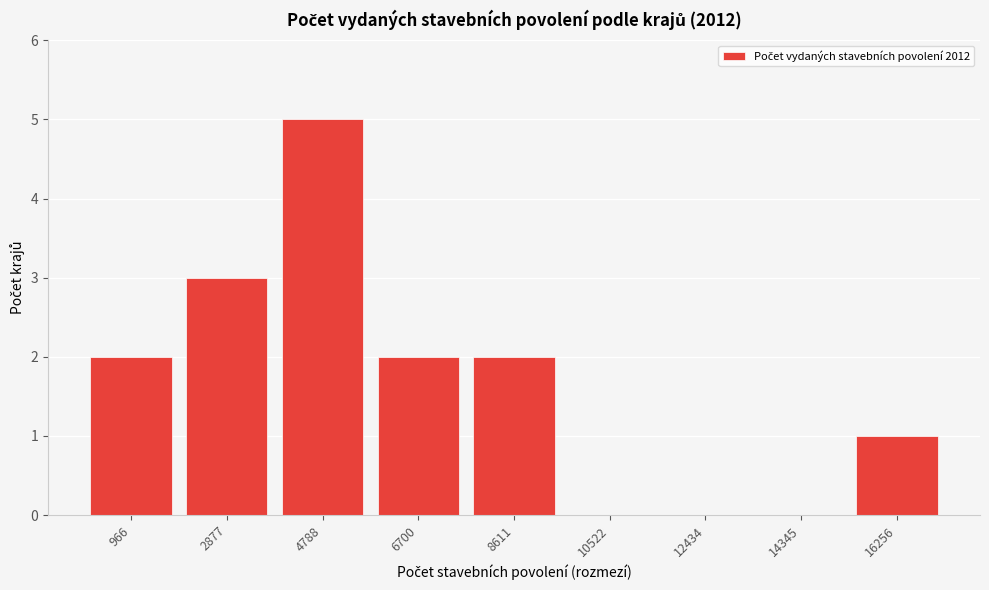

Reading right to left, what are all the values shown in this chart?

16256=1	14345=0	12434=0	10522=0	8611=2	6700=2	4788=5	2877=3	966=2